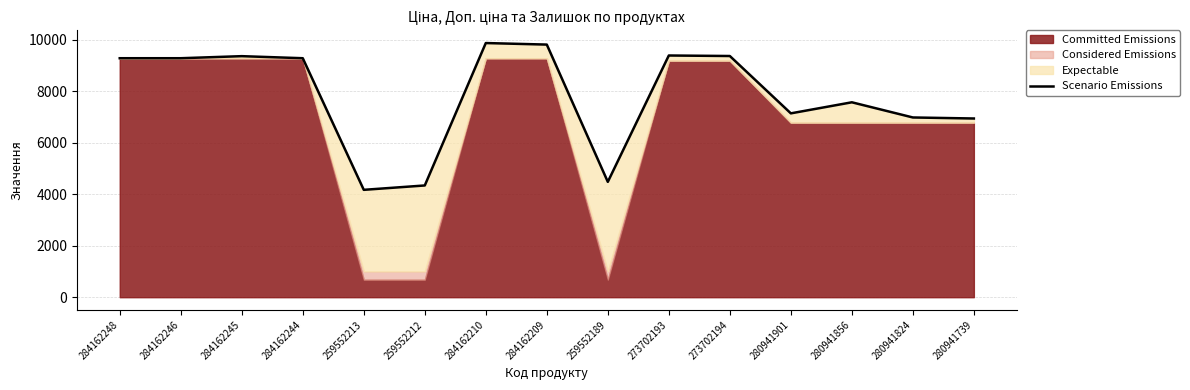

Which label corresponds to the smallest value in the chart?

259552213